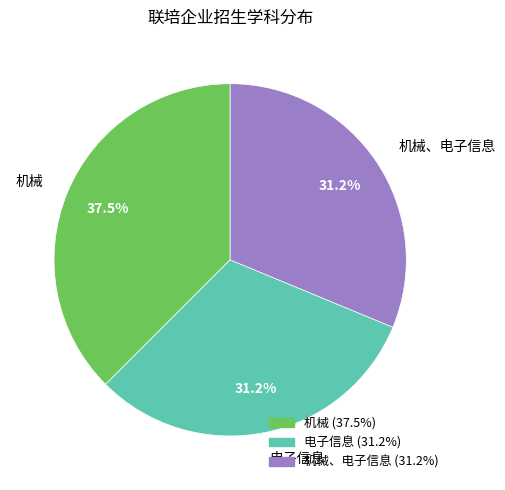

True or false: 机械、电子信息 accounts for 31% of the total.

True